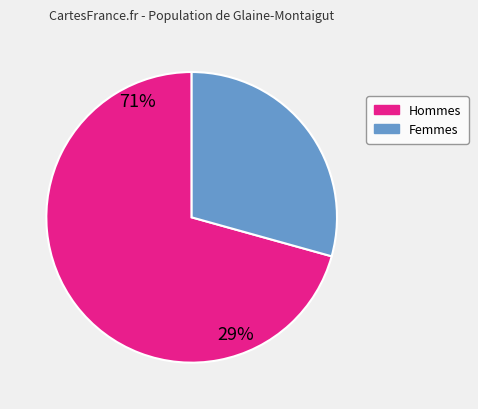

Is it true that Hommes is 82% of the pie?

False